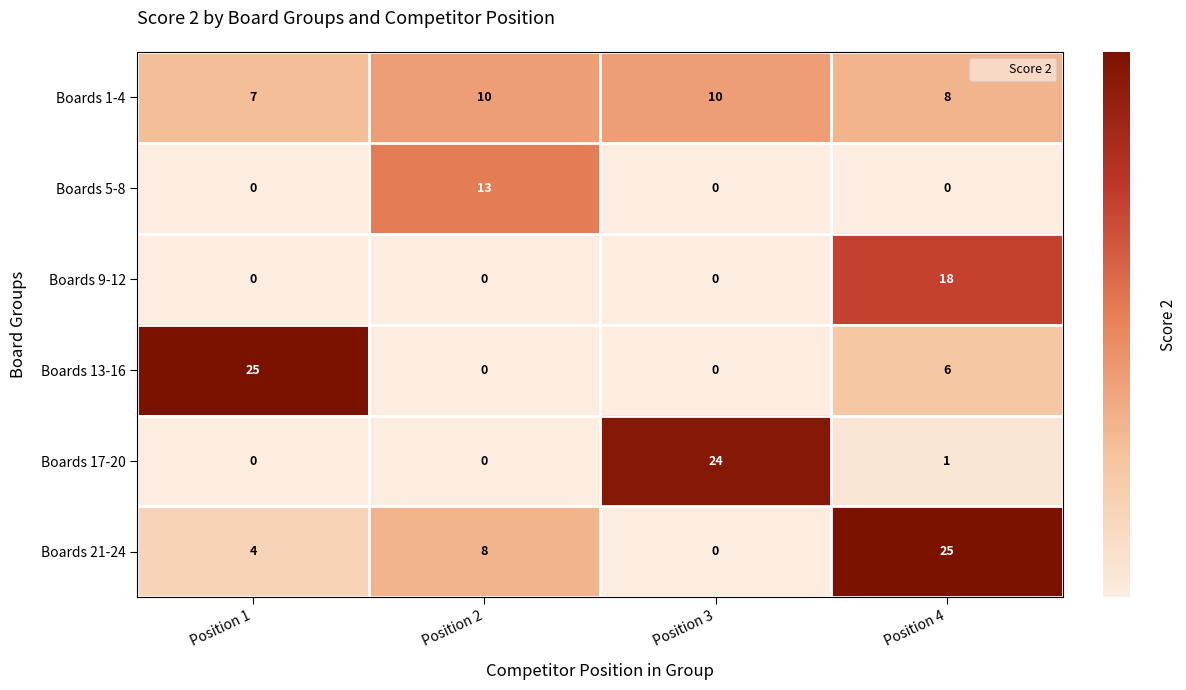

Count the number of categories in the chart.

4